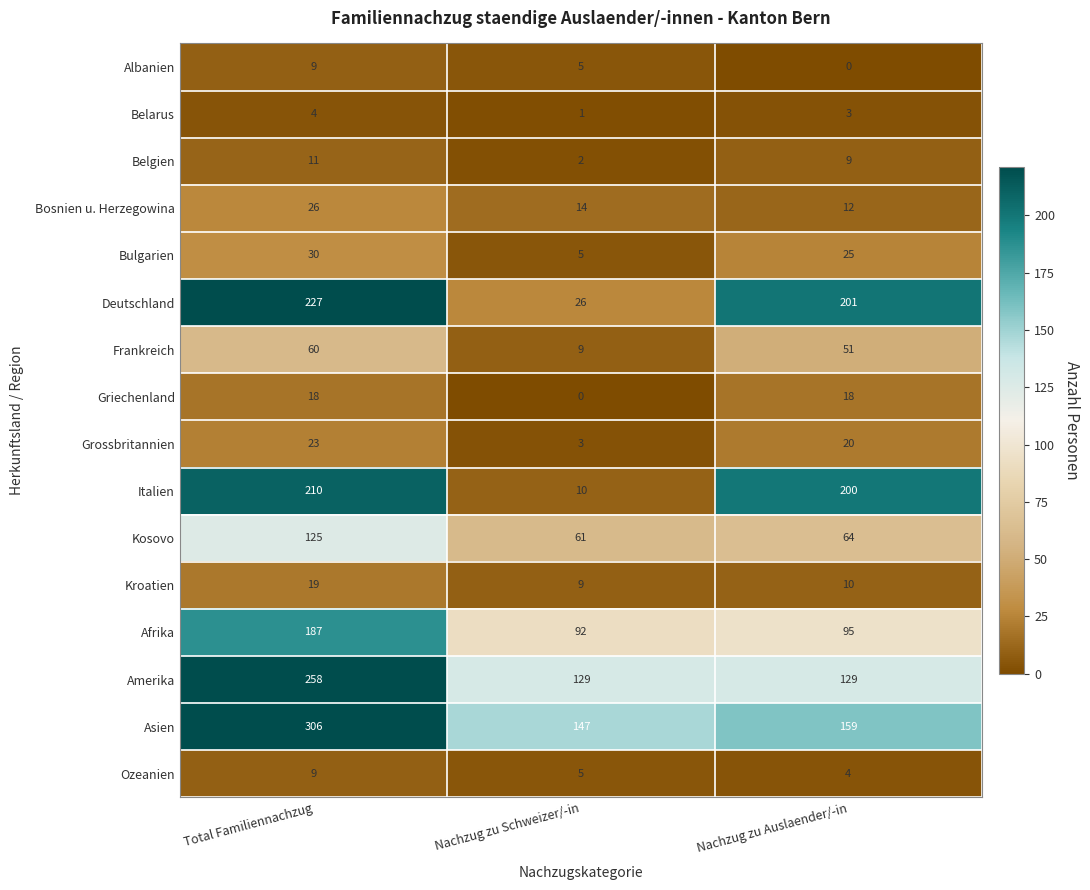

How many positive values does the Griechenland series have?

2